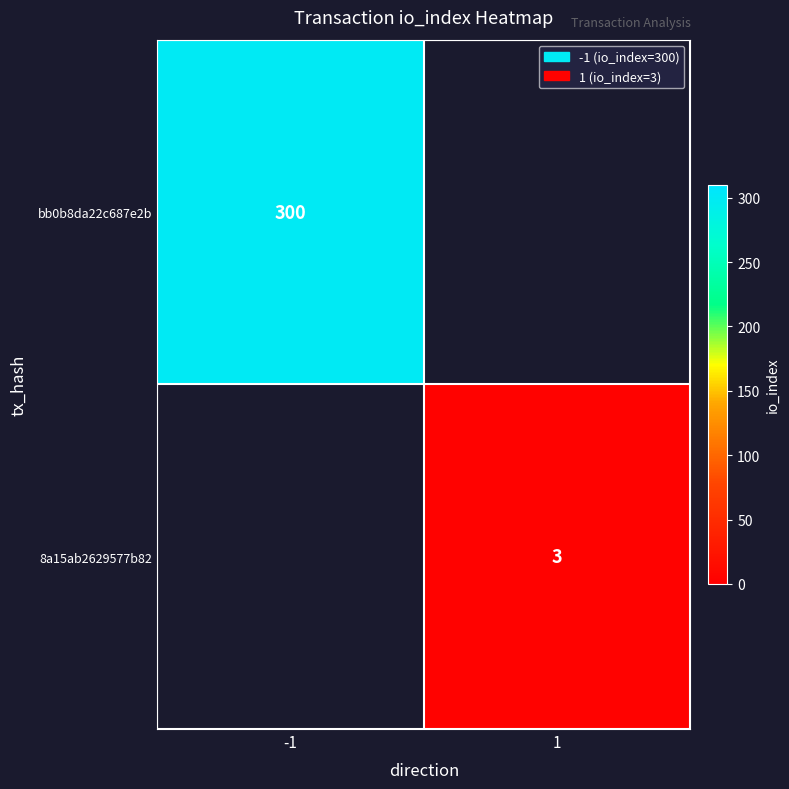

Is it true that bb0b8da22c687e2b equals 406 at -1?

False